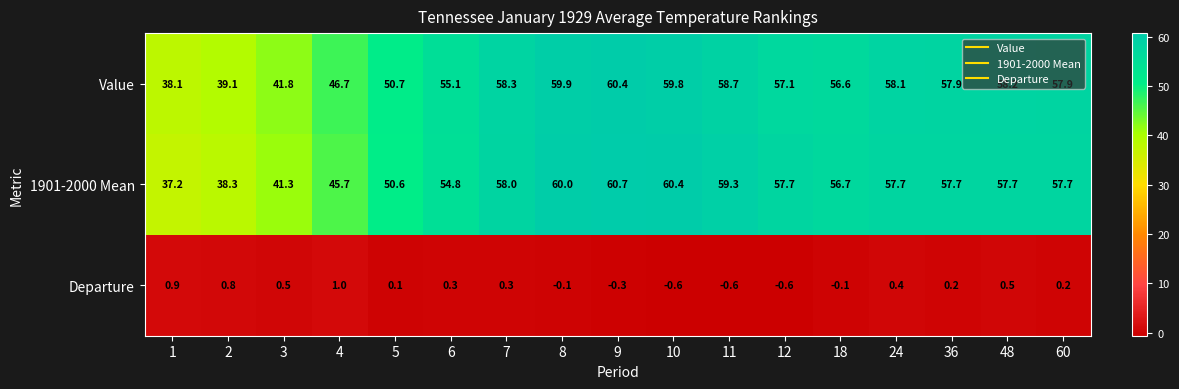

The value of Value at 2 is 39.1. True or false?

True